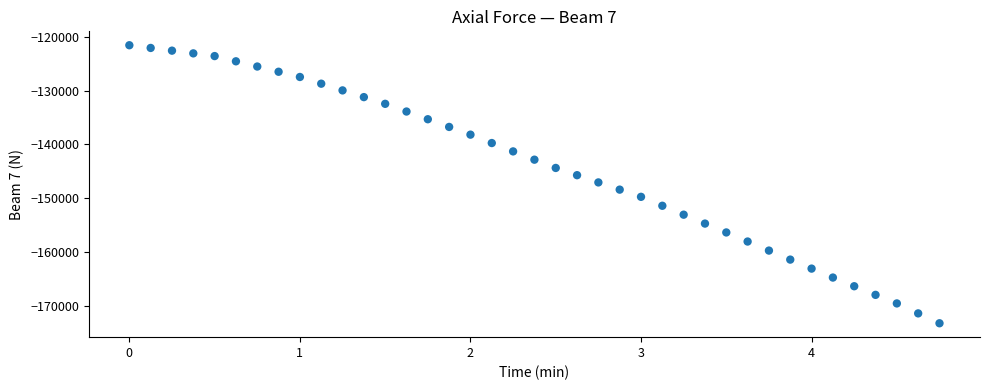

What is the range of Y values (max minus min)?

51712.2